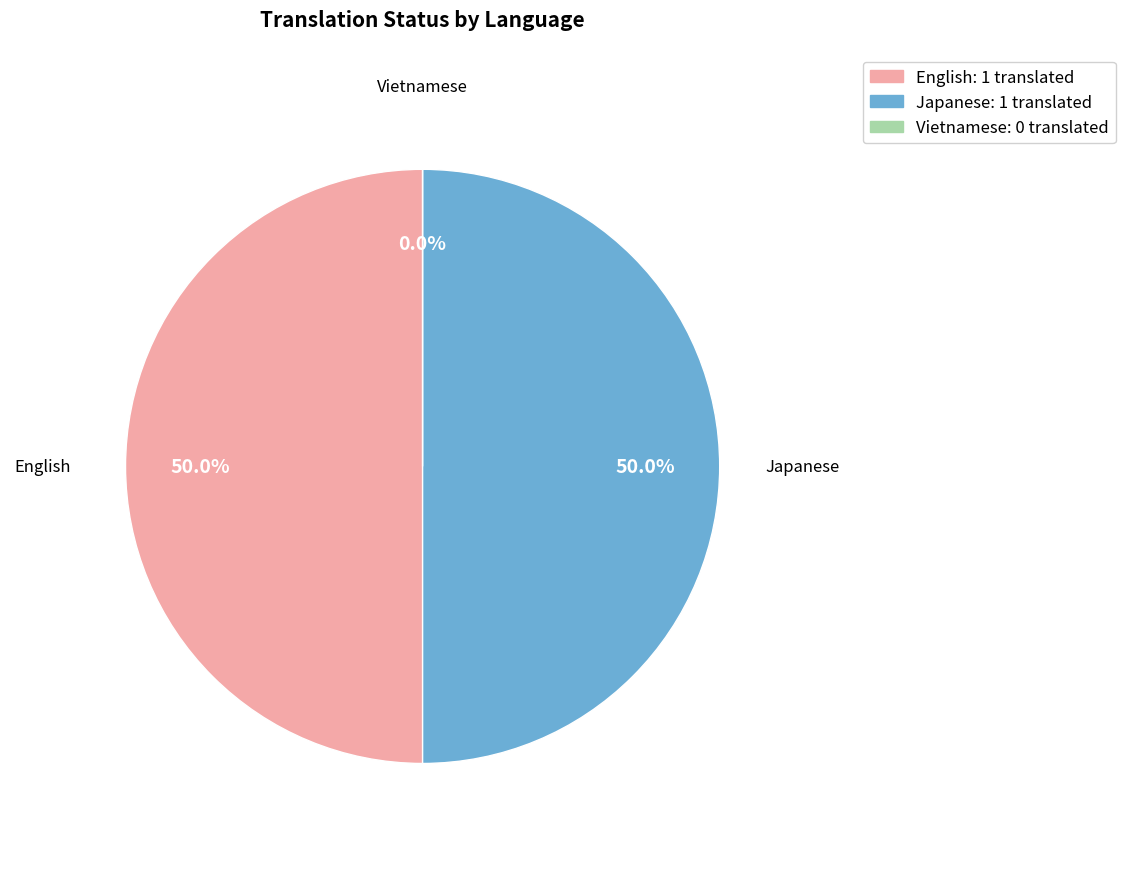

Count the number of slices in the pie.

3